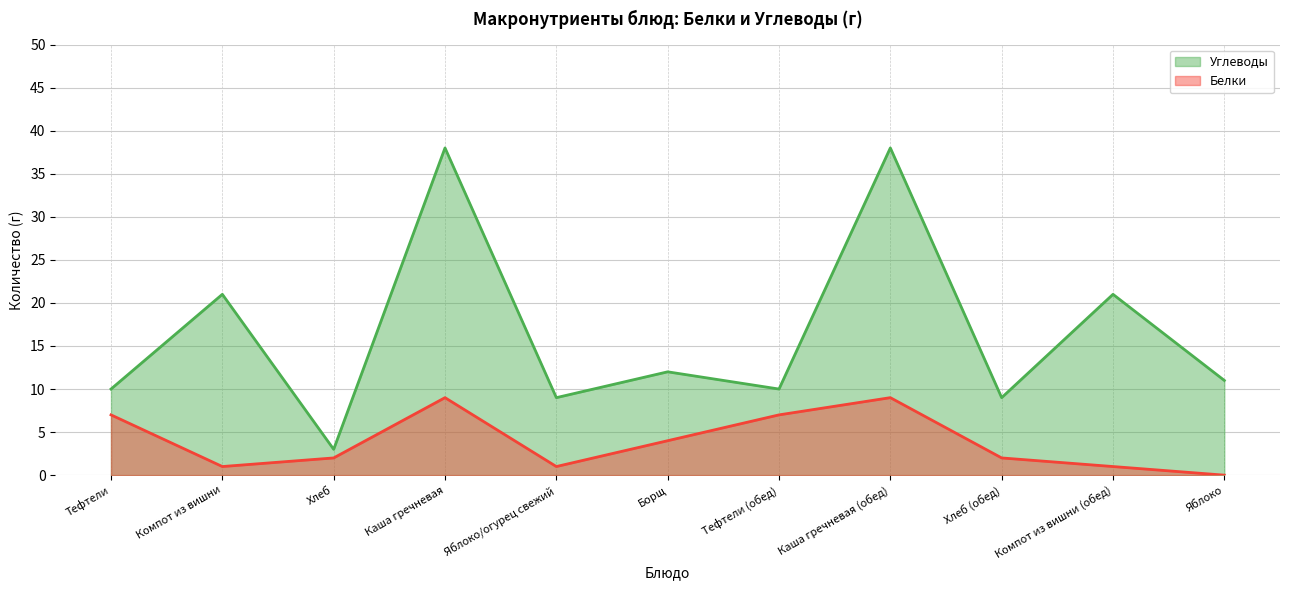

Reading right to left, transcribe all the data shown in this chart.

Белки: 0	1	2	9	7	4	1	9	2	1	7
Углеводы: 11	21	9	38	10	12	9	38	3	21	10